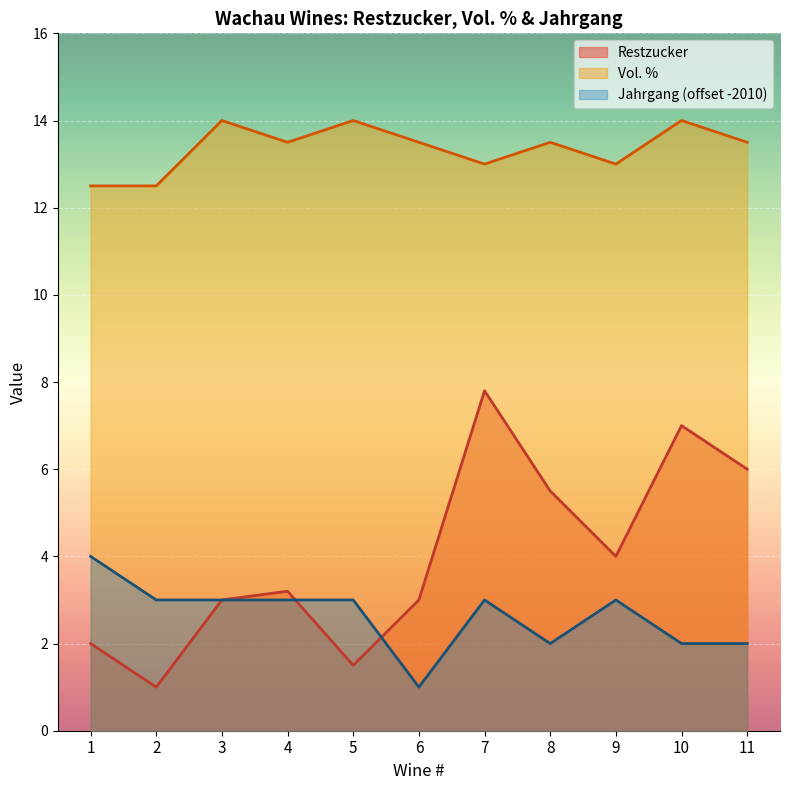

How many Jahrgang values are between 2 and 3?

9